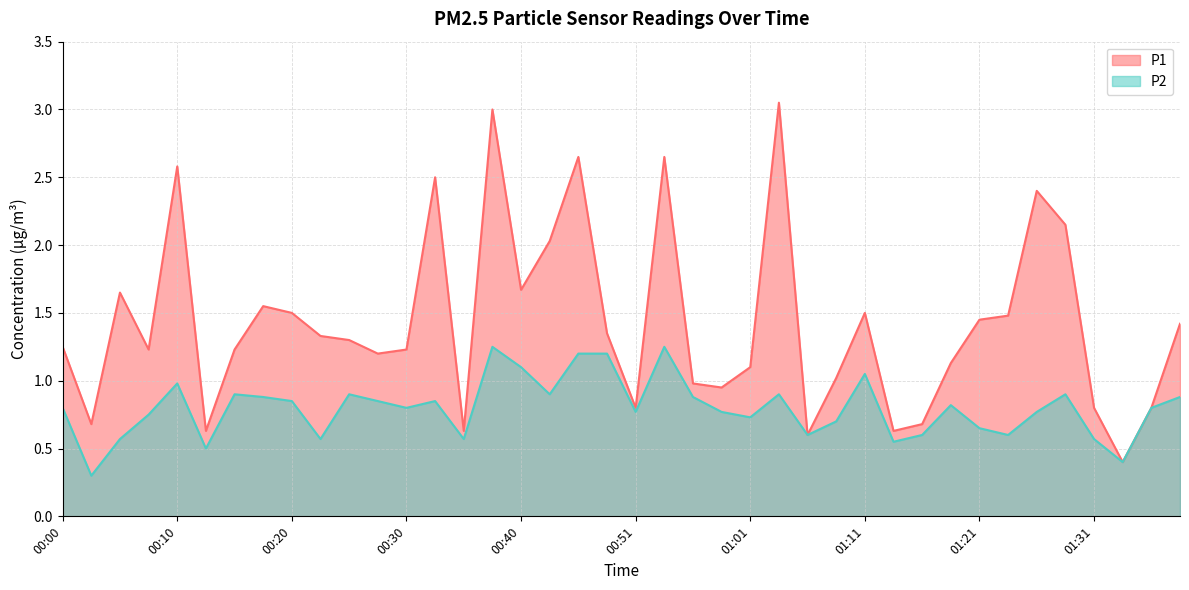

True or false: P2 and P1 intersect in this chart.

False